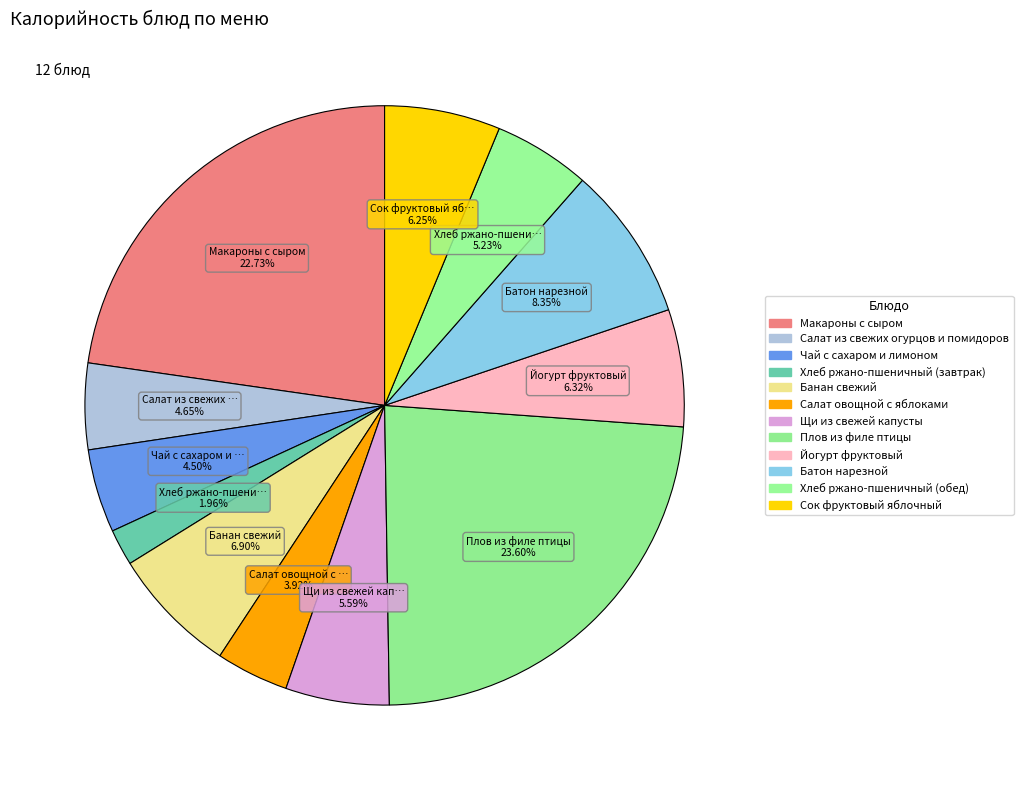

To the nearest percent, what is the combined percentage of Чай с сахаром и лимоном and Батон нарезной?

13%